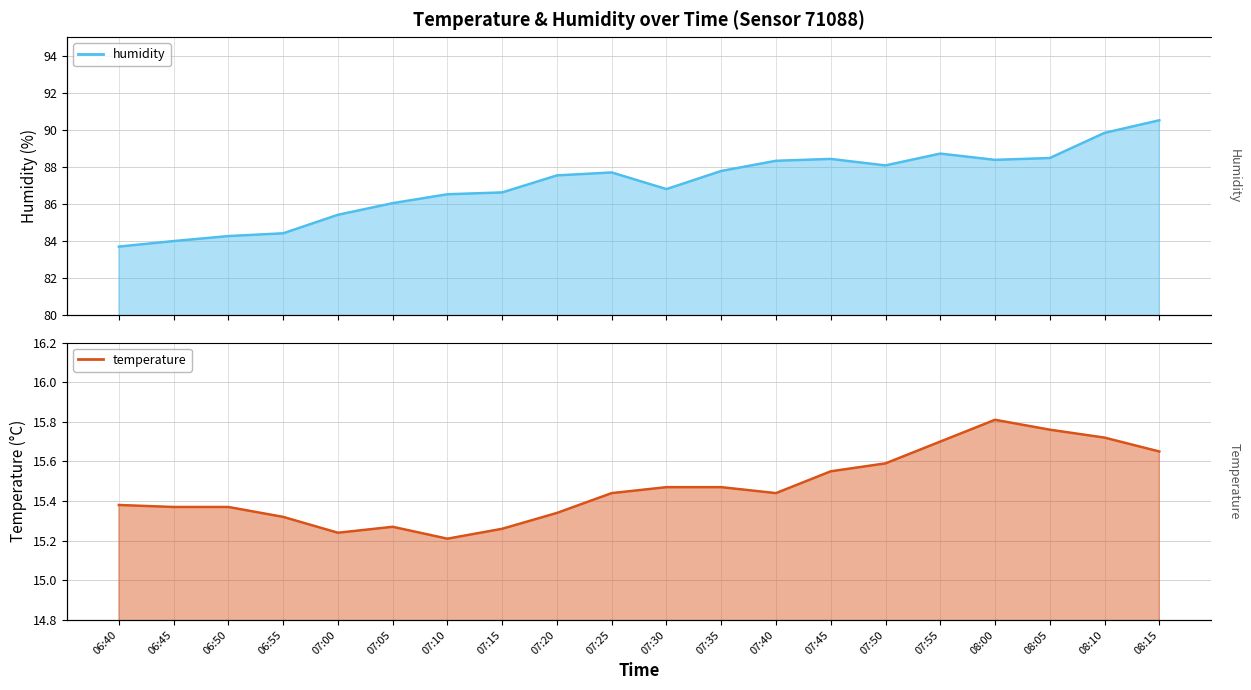

True or false: humidity and temperature intersect in this chart.

False